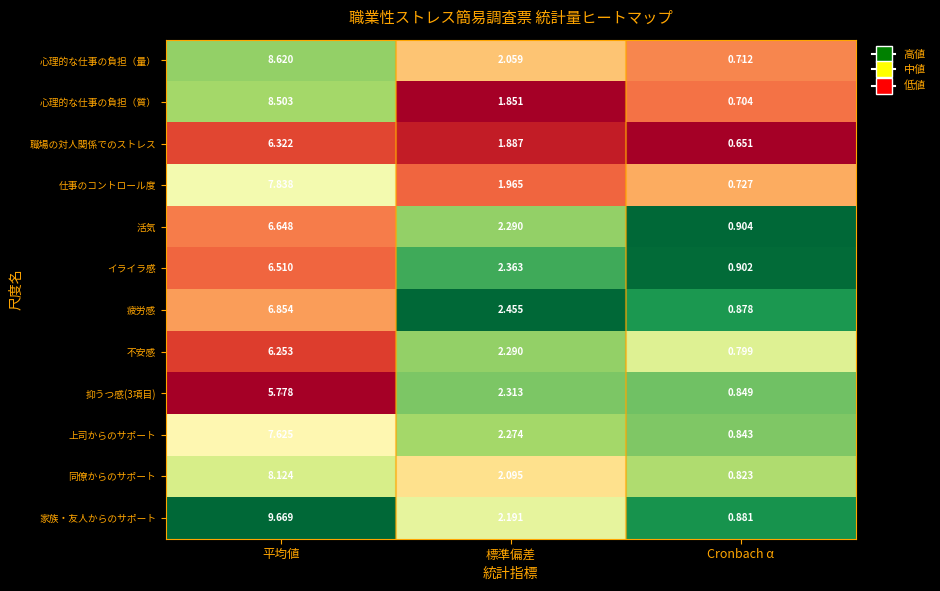

Which series has the widest spread of values?

家族・友人からのサポート